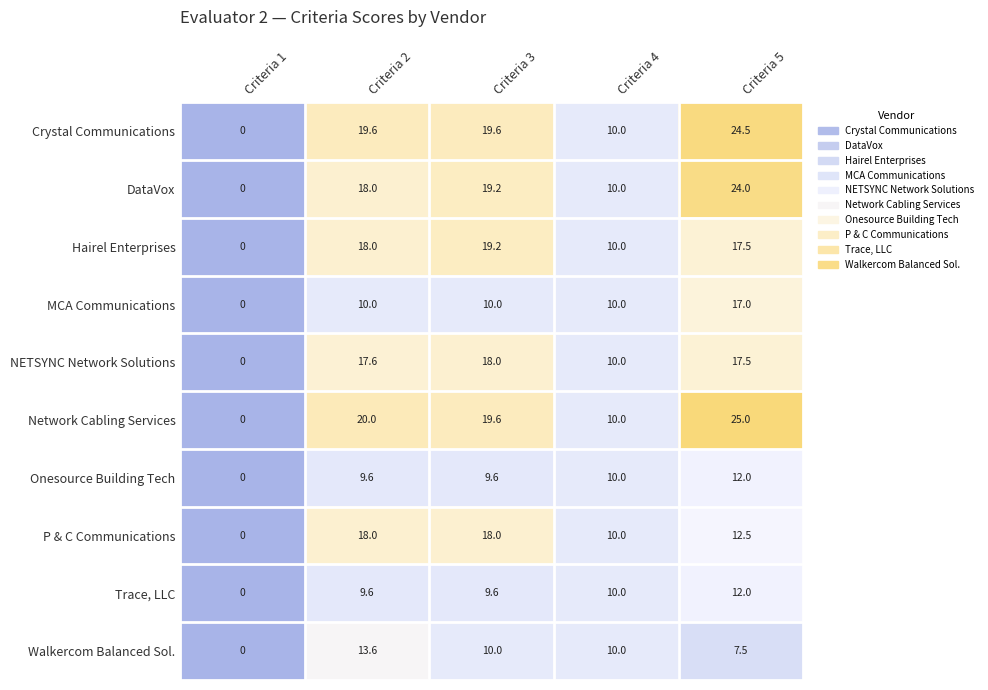

True or false: MCA Communications has a value of 0.0 at Criteria 1.

True